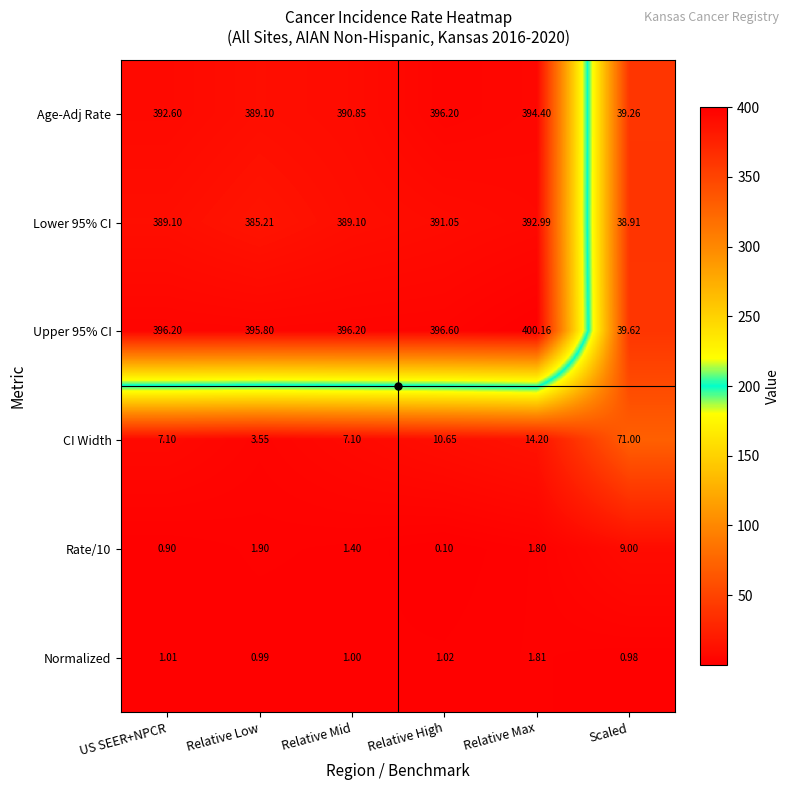

What is the total value across all series at US SEER+NPCR?

1186.9